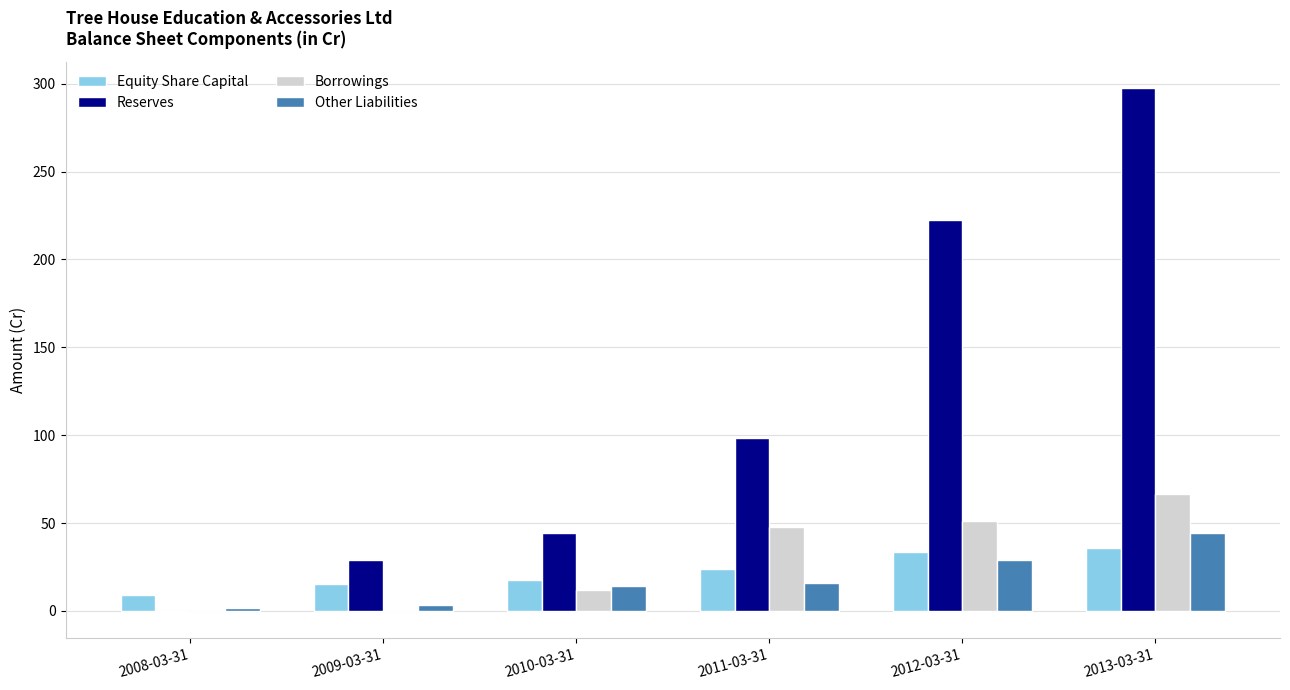

What is the sum of all Equity Share Capital values?

135.0